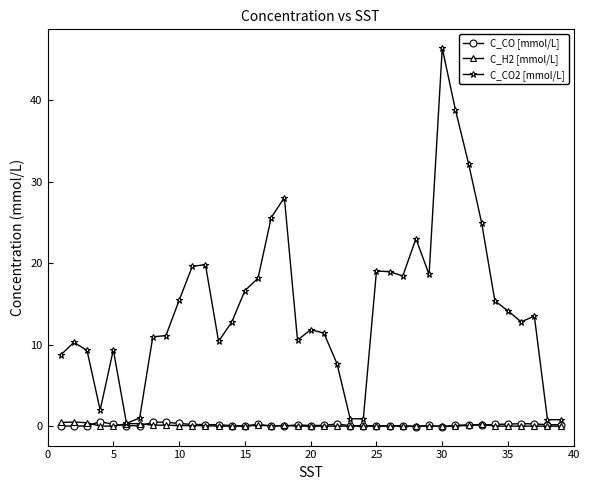

What are all the series names shown in the legend?

C_CO [mmol/L], C_H2 [mmol/L], C_CO2 [mmol/L]